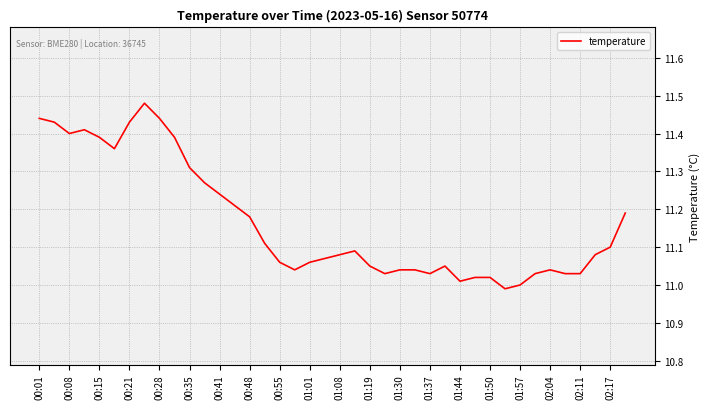

What is the difference between the maximum and minimum values?

0.5